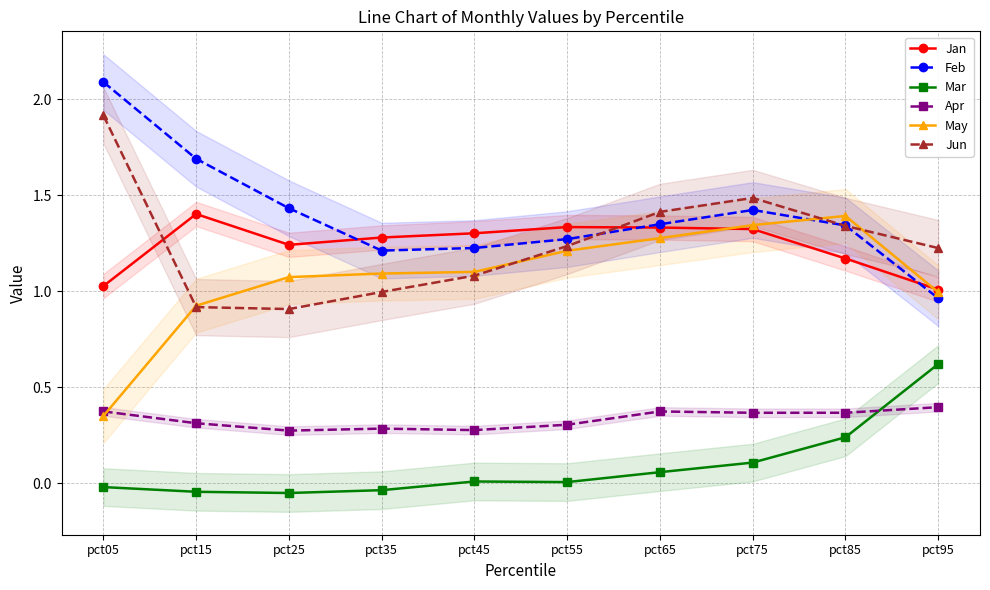

How many data points in May are less than 1?

3